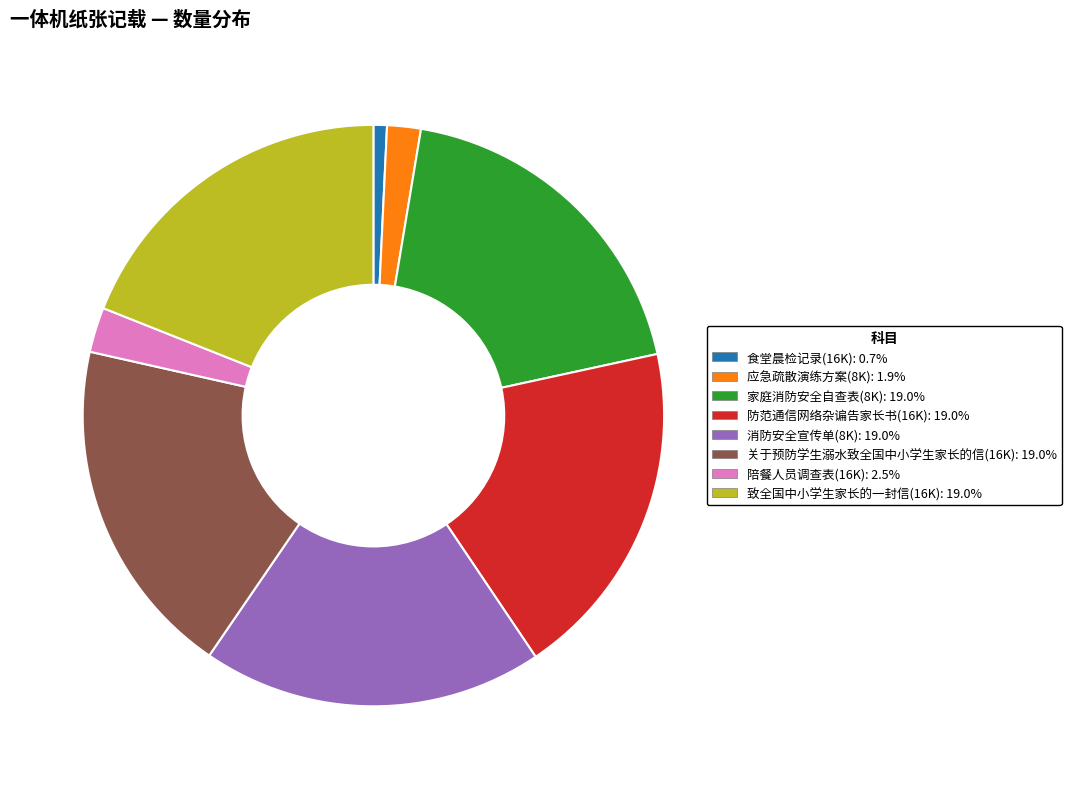

Combined, do 消防安全宣传单(8K) and 食堂晨检记录(16K) account for over 50%?

No